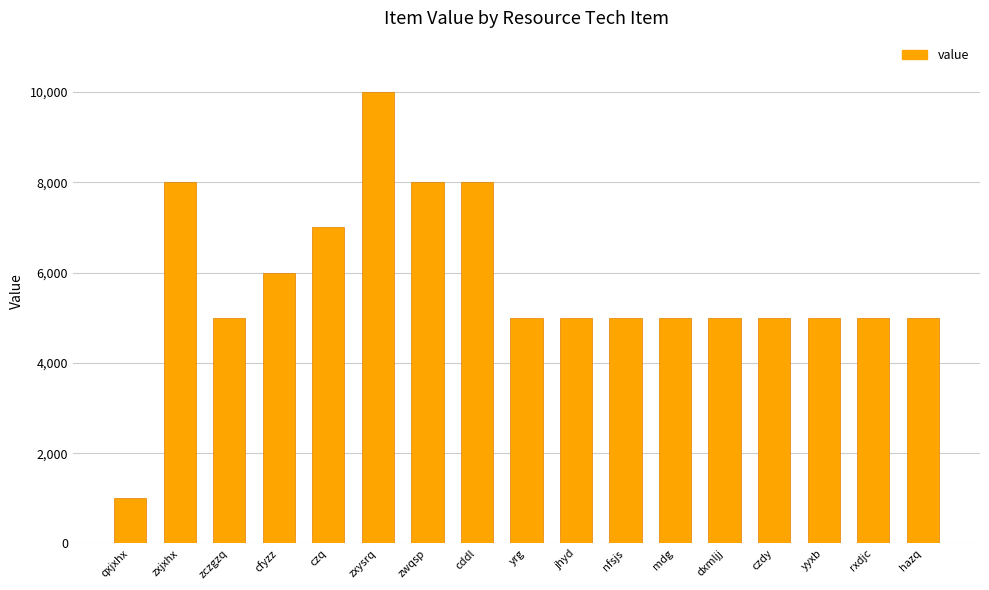

The chart shows a value of 8000 at zwqsp. True or false?

True